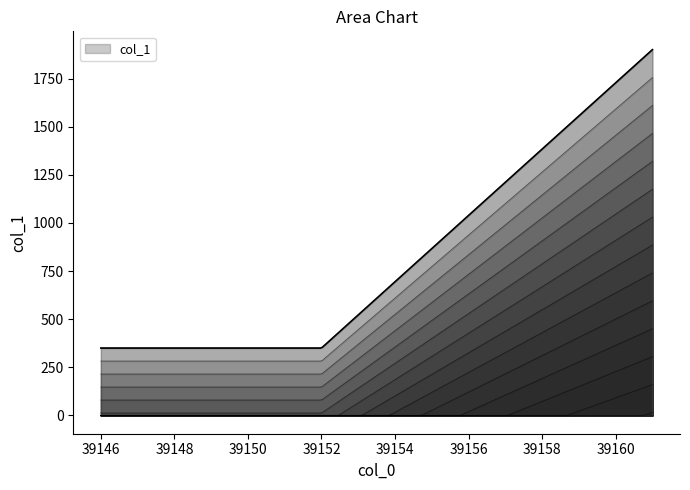

The value at 39151 is 350. True or false?

True